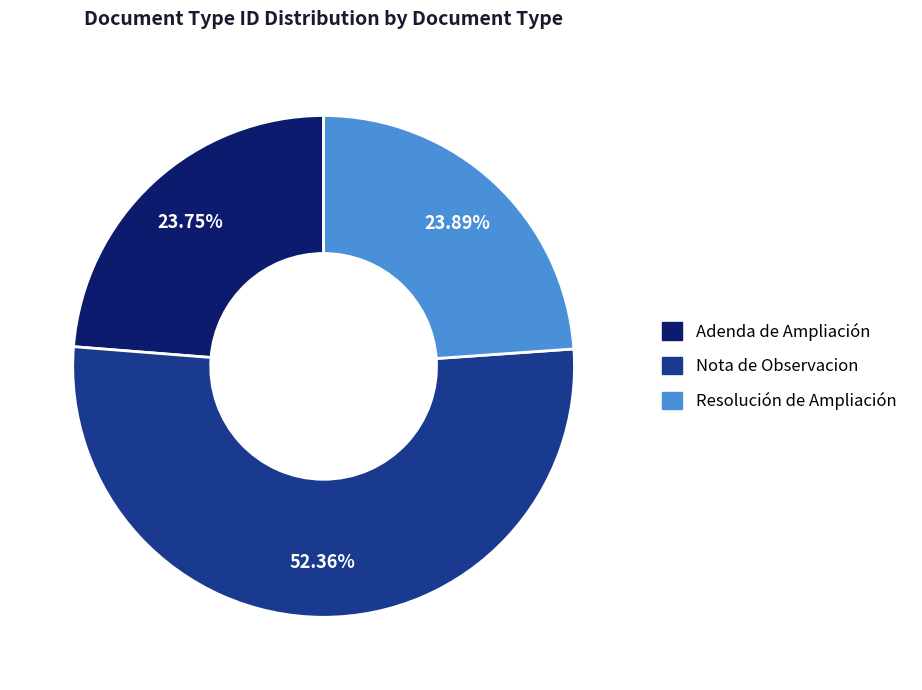

Is there any slice that represents more than half of the pie?

Yes